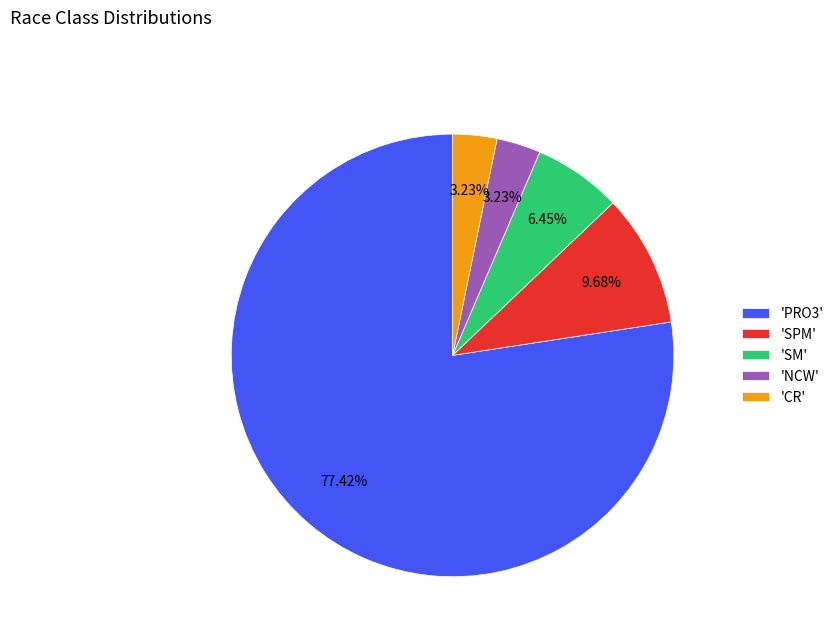

Which has a higher value, 'SM' or 'CR'?

'SM'